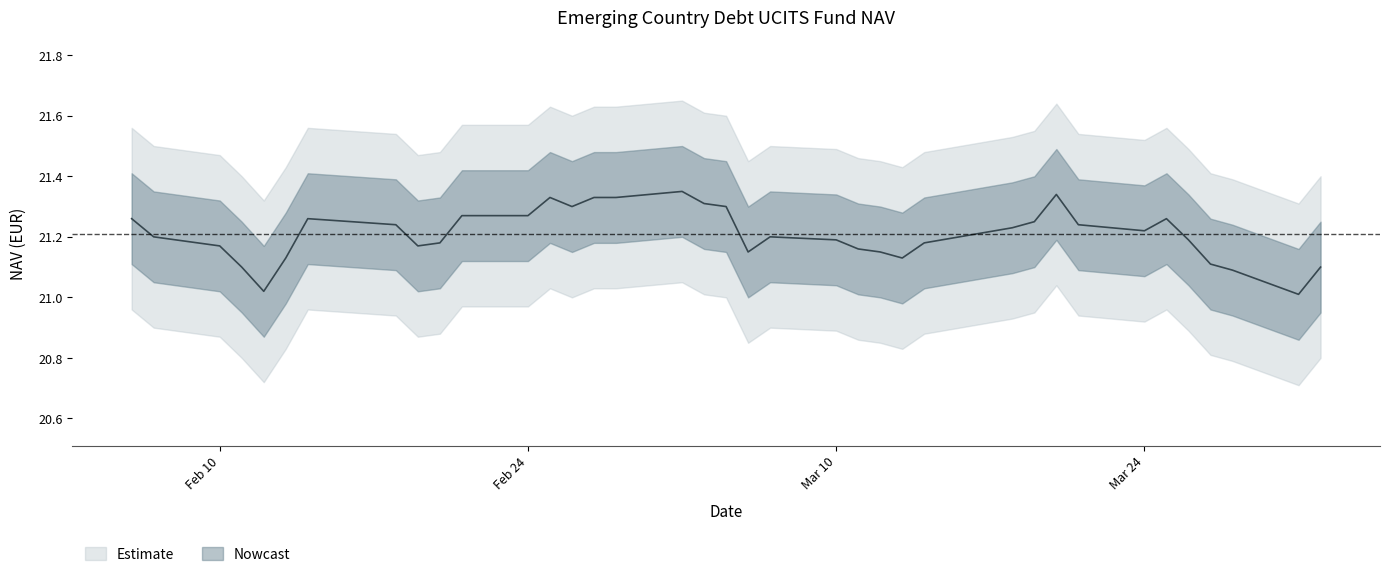

What is the difference between the maximum and minimum values?

0.3